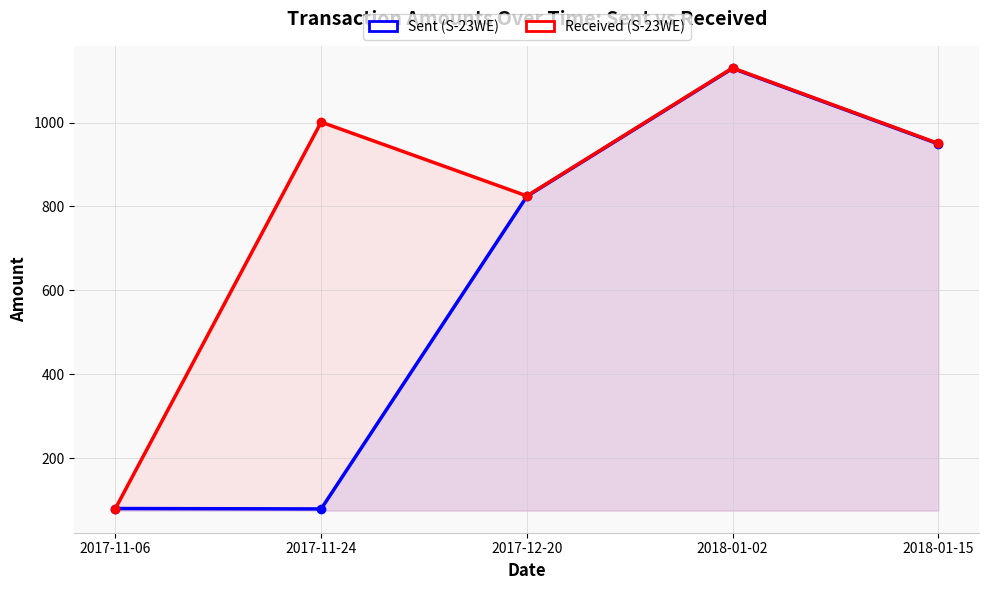

What position from the right is 2017-12-20?

3